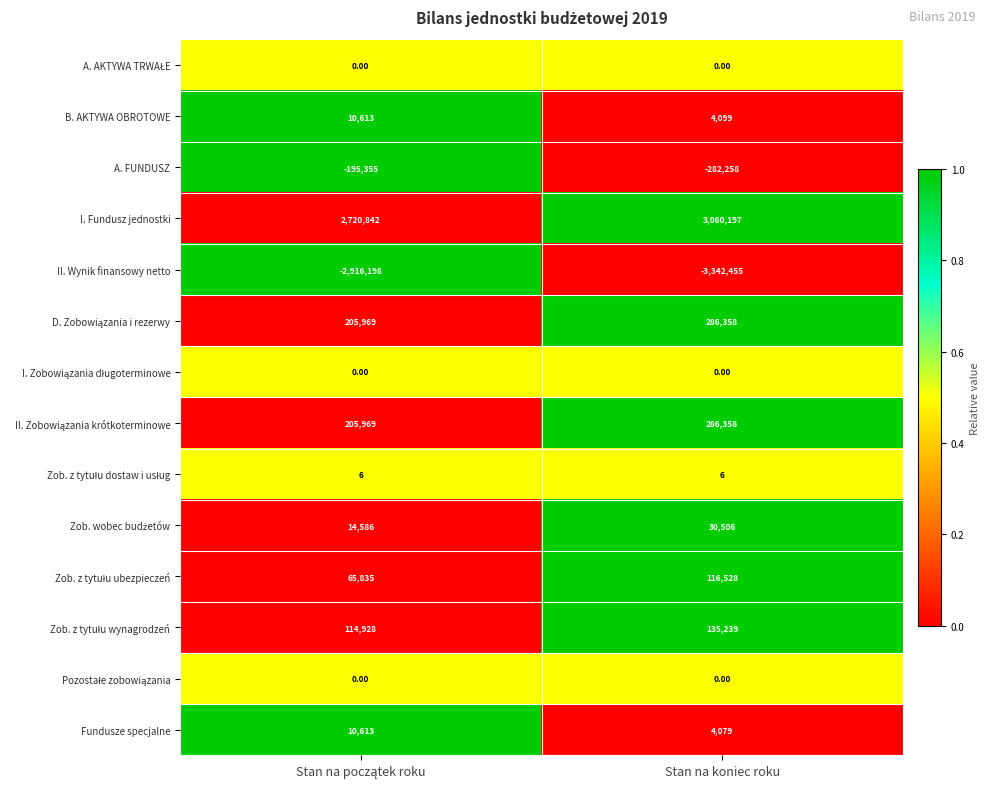

What is the total value across all series at Stan na koniec roku?

298657